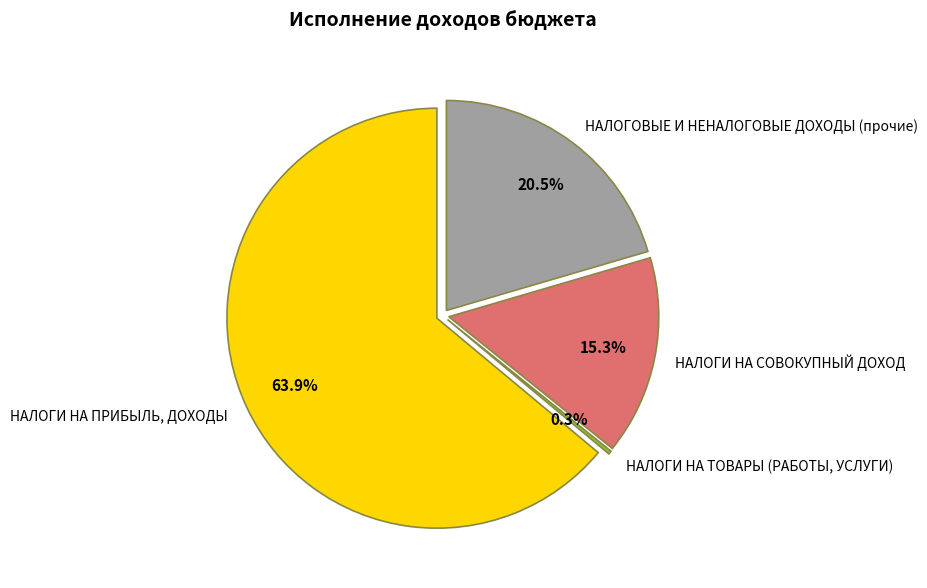

Which slice is the smallest?

НАЛОГИ НА ТОВАРЫ (РАБОТЫ, УСЛУГИ)